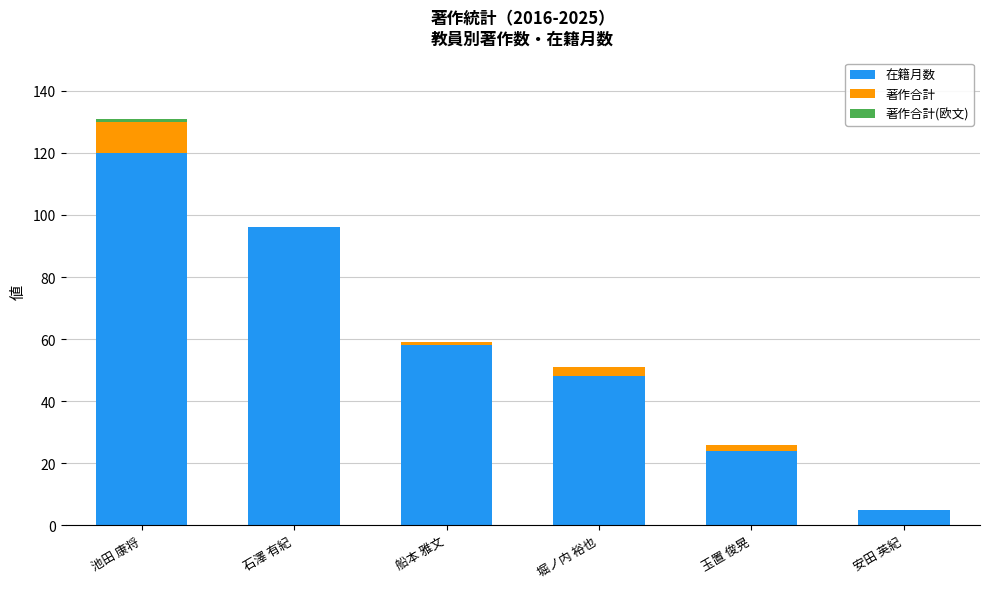

What is the total value across all series at 石澤 有紀?

96